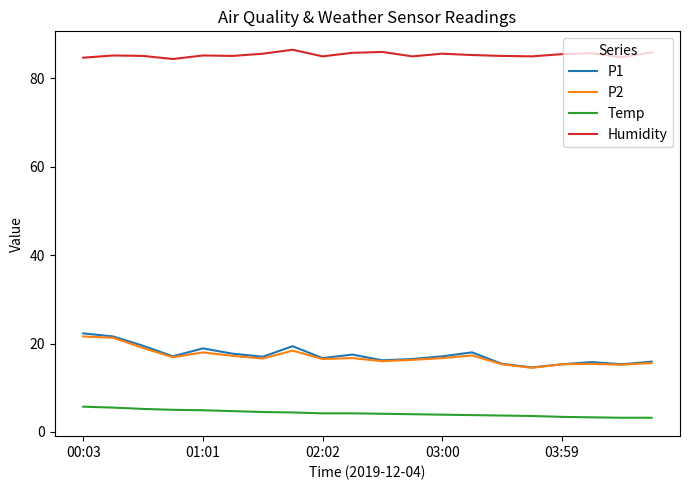

What is the difference between the maximum and minimum values in the Temp series?

2.5